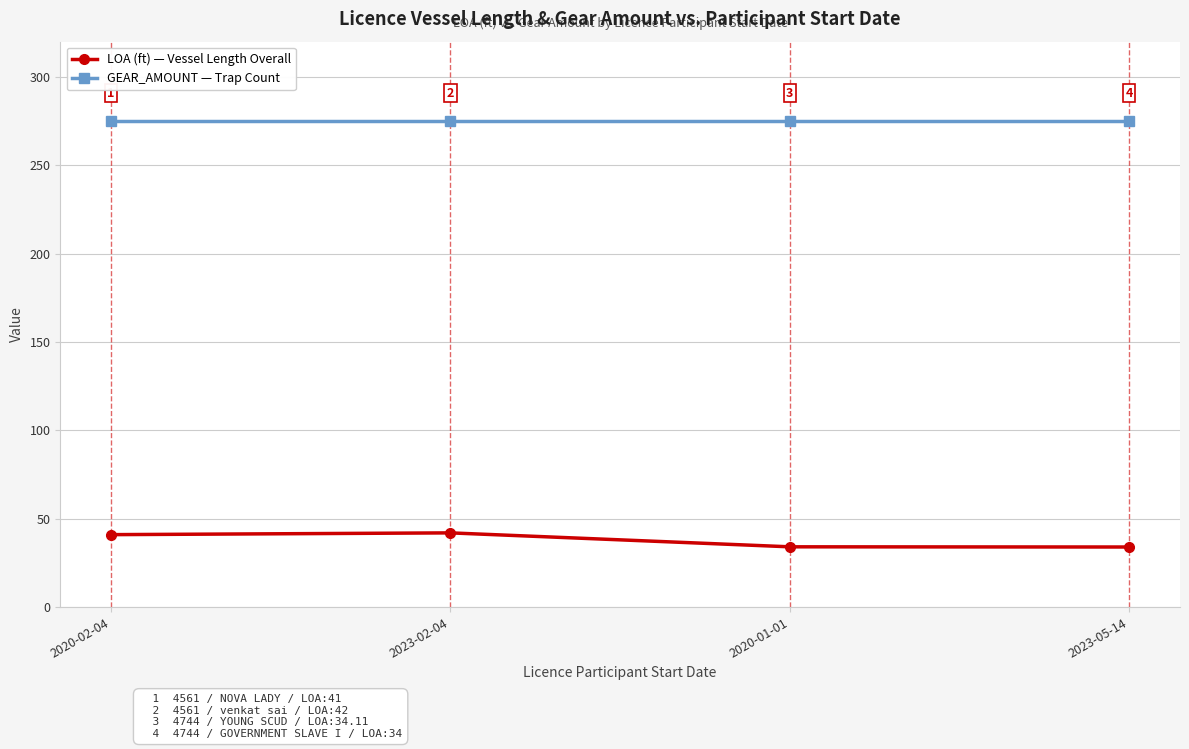

What is the spread (max minus min) of values at 2020-02-04?

234.0